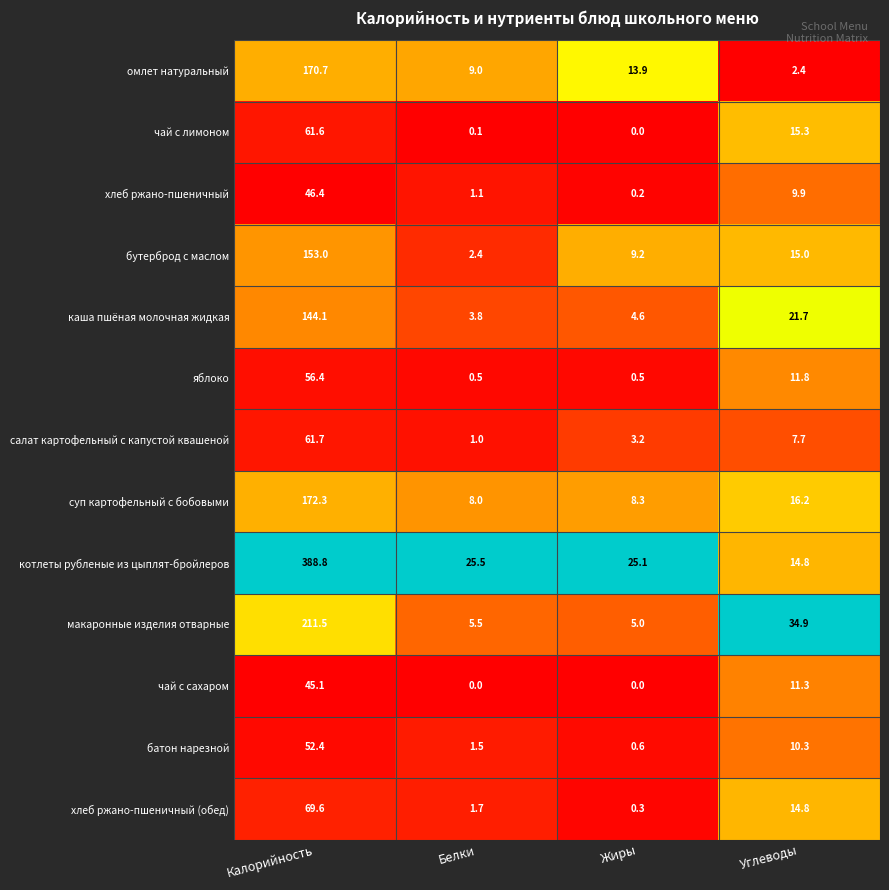

How many series are shown in this chart?

13